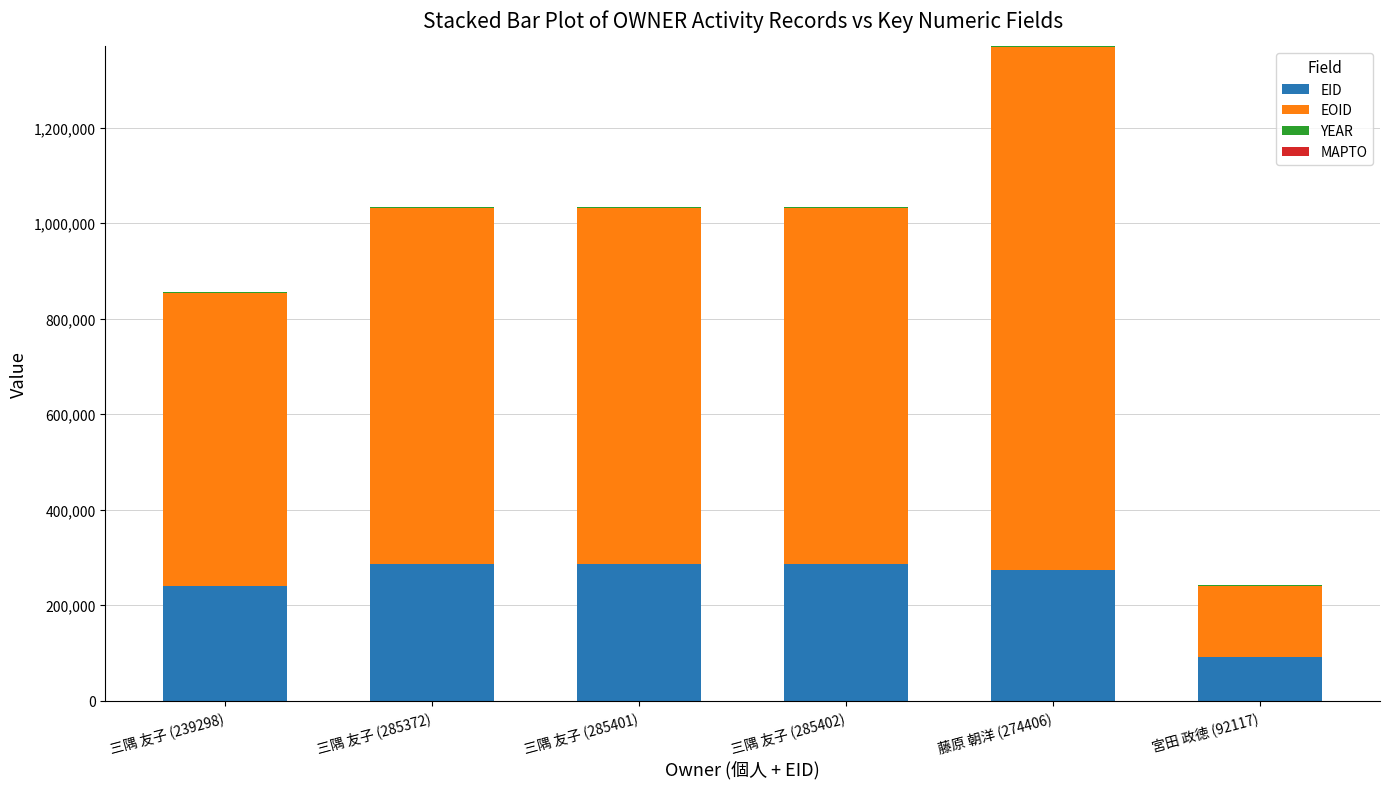

What is the sum of all EID values?

1461996